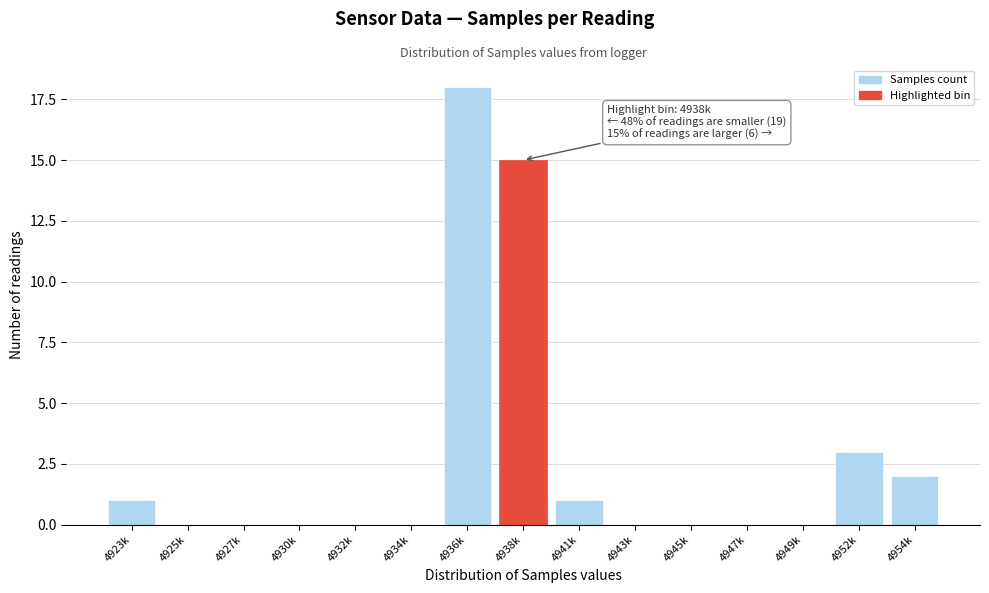

Reading left to right, extract all data points from this chart.

4923k=1	4925k=0	4927k=0	4930k=0	4932k=0	4934k=0	4936k=18	4938k=15	4941k=1	4943k=0	4945k=0	4947k=0	4949k=0	4952k=3	4954k=2